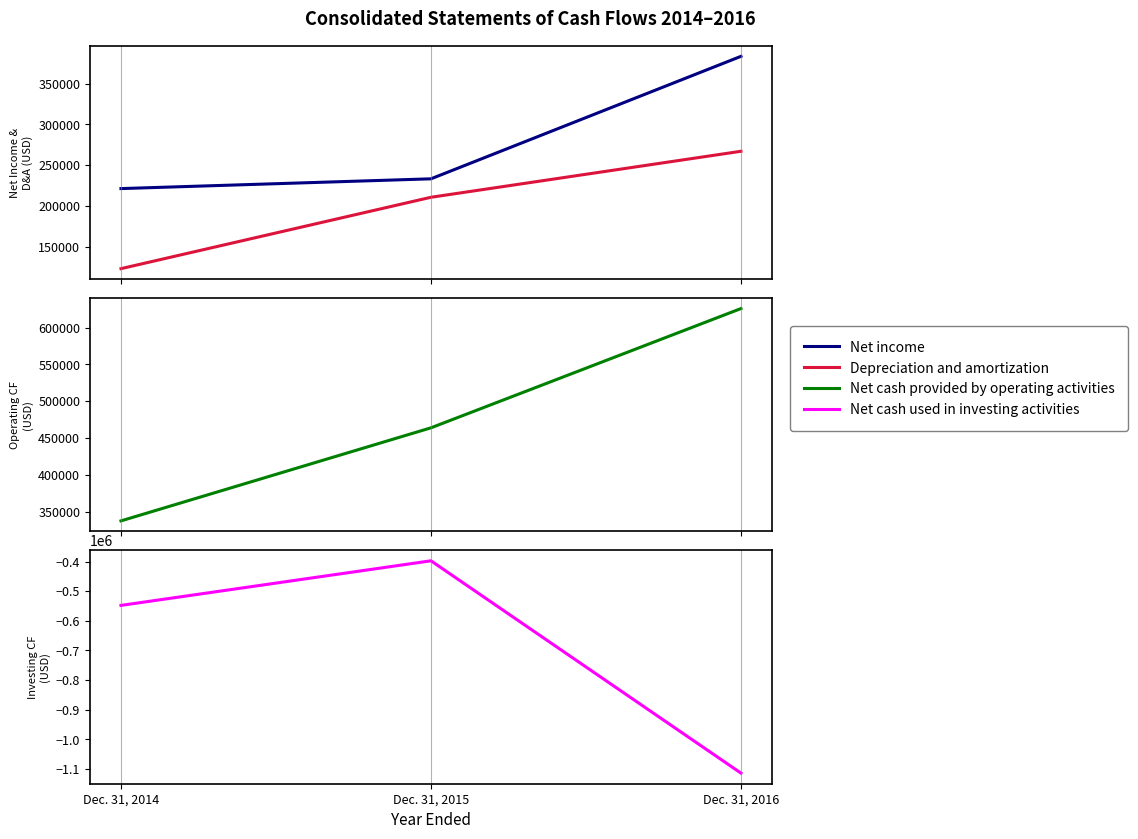

How many series are shown in this chart?

4